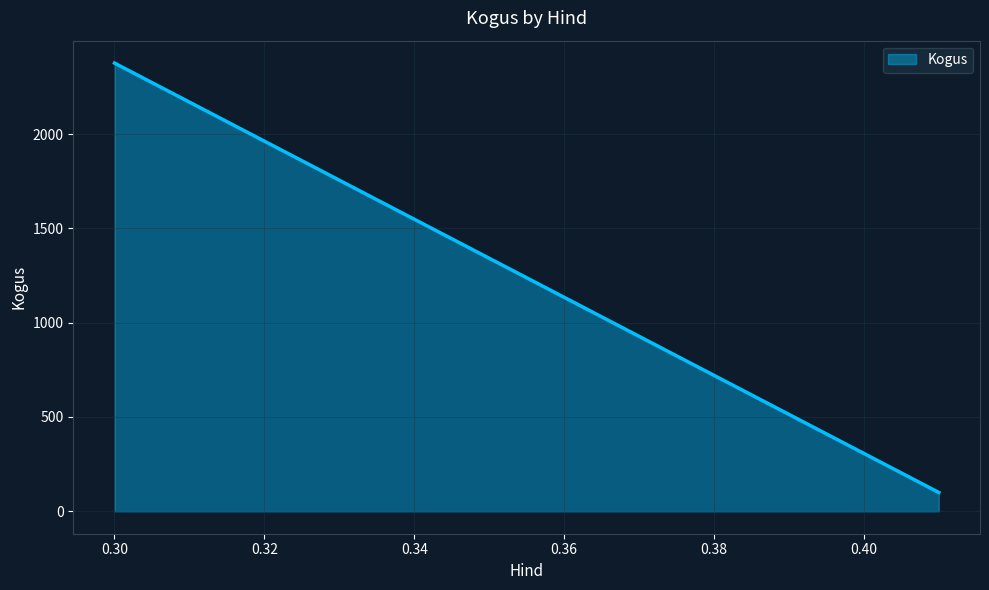

What is the difference between the maximum and minimum values?

2276.0